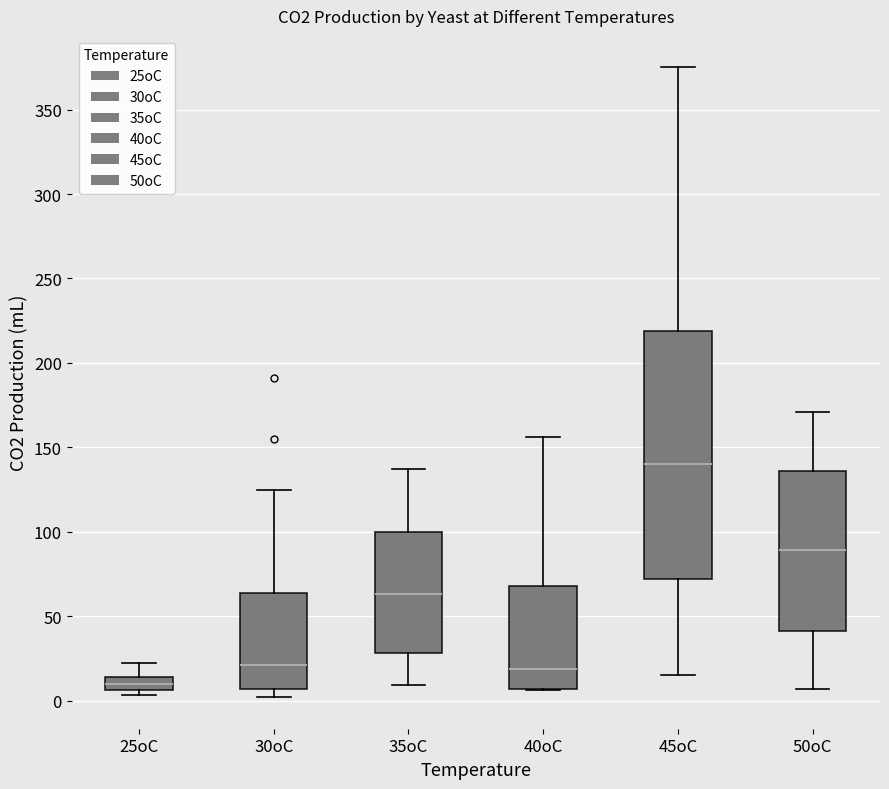

Where does the upper whisker of the box for 25oC end on the y-axis? The values are not printed on the chart, so give them approximately, as read against the axis.

20